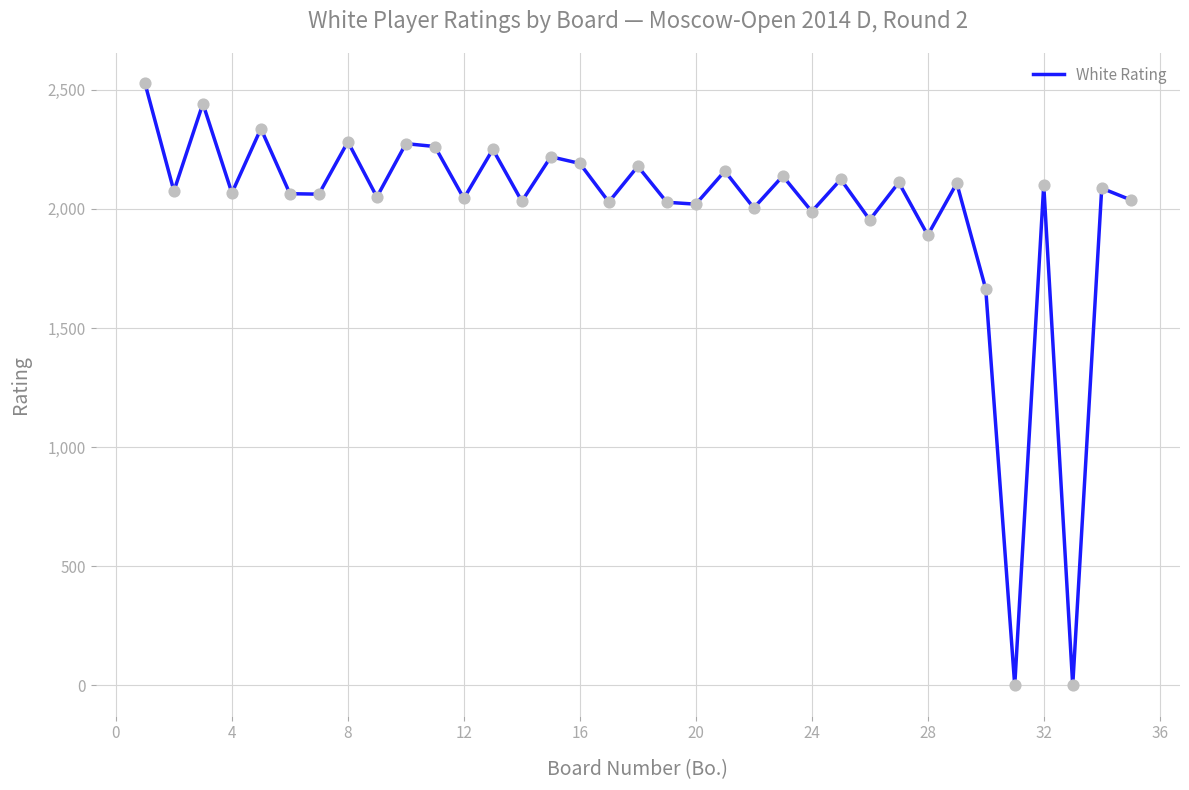

What is the difference between the maximum and minimum values?

2528